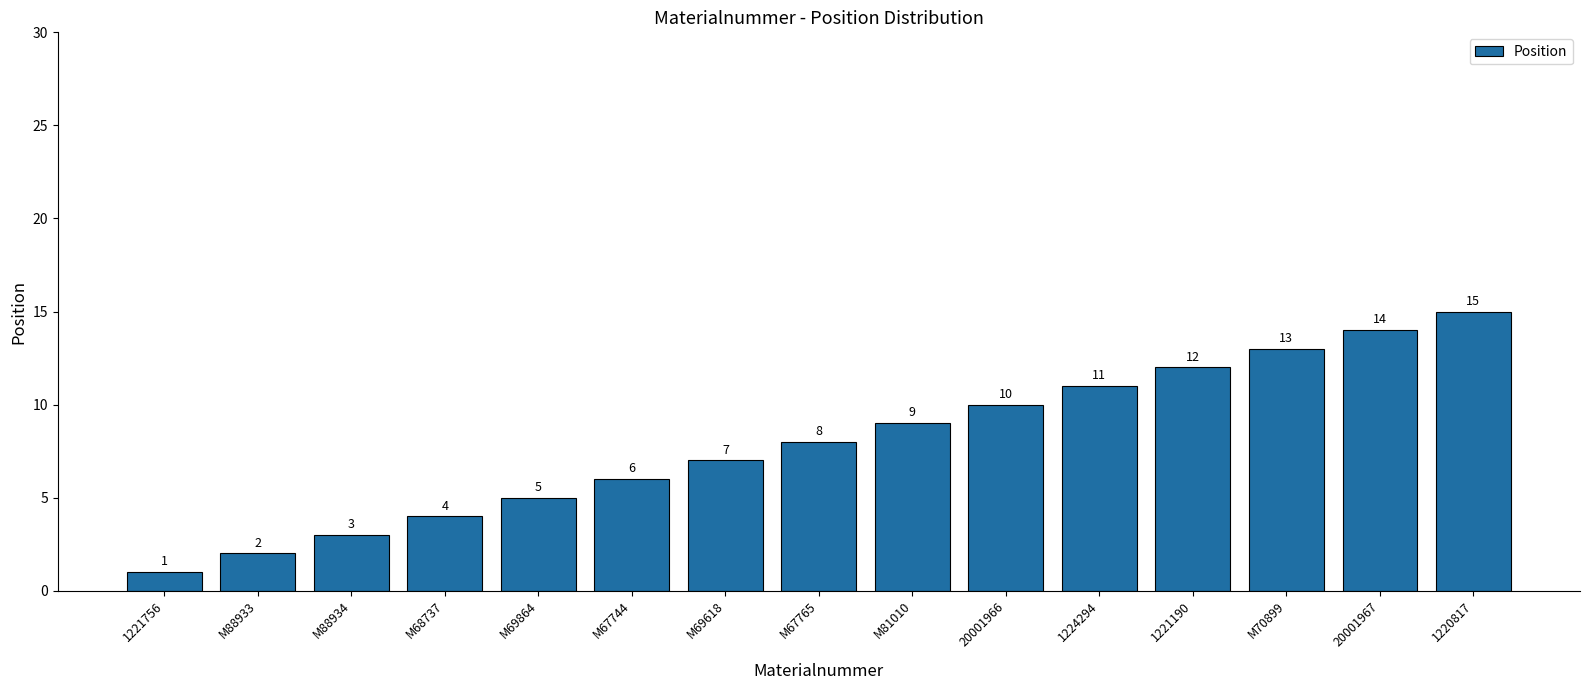

Reading left to right, what are all the values shown in this chart?

1	2	3	4	5	6	7	8	9	10	11	12	13	14	15